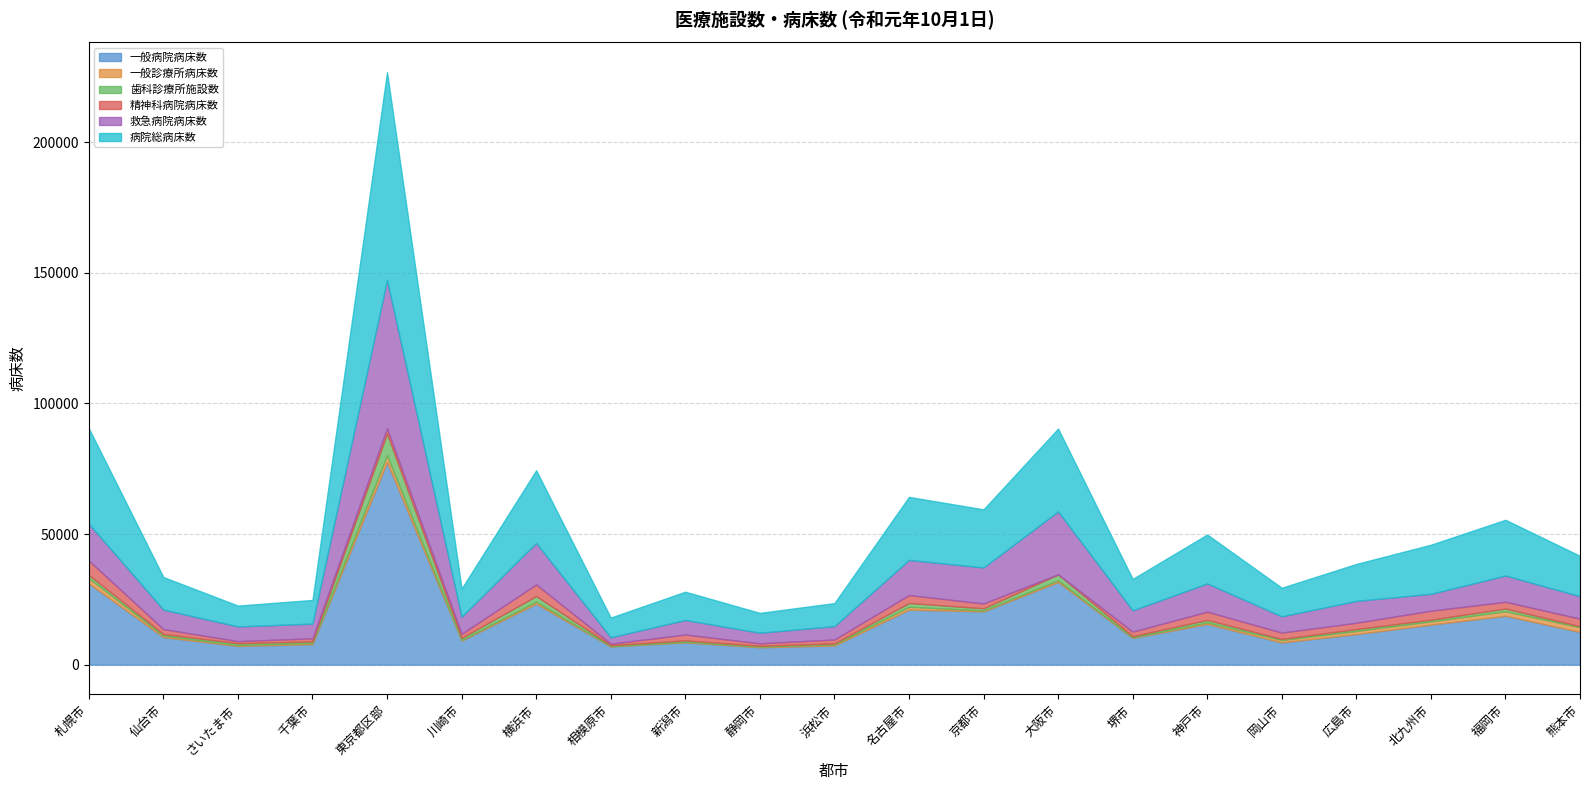

Rank the series by their maximum value, from highest to lowest.

病院総病床数, 一般病院病床数, 救急病院病床数, 歯科診療所施設数, 精神科病院病床数, 一般診療所病床数